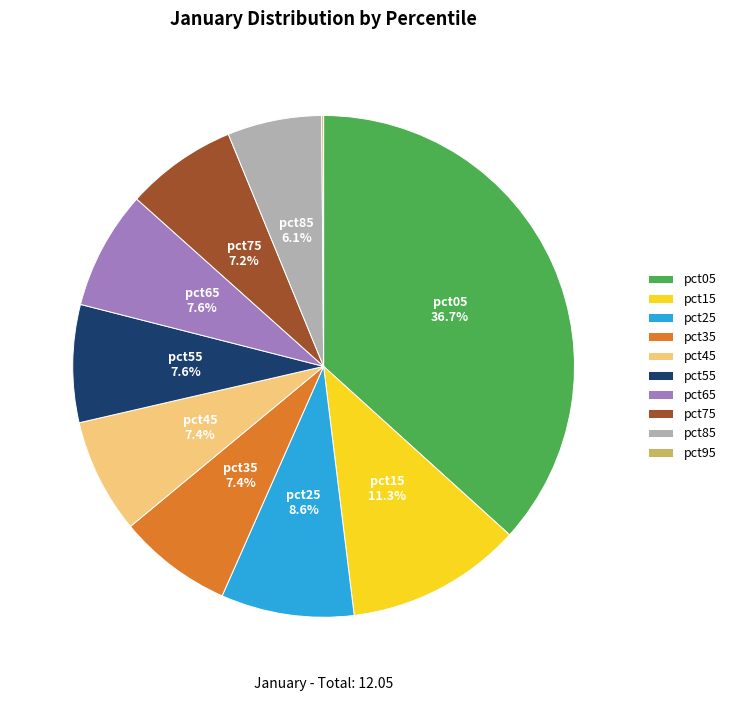

To the nearest percent, what is the difference between the largest and smallest slice percentages?

37%